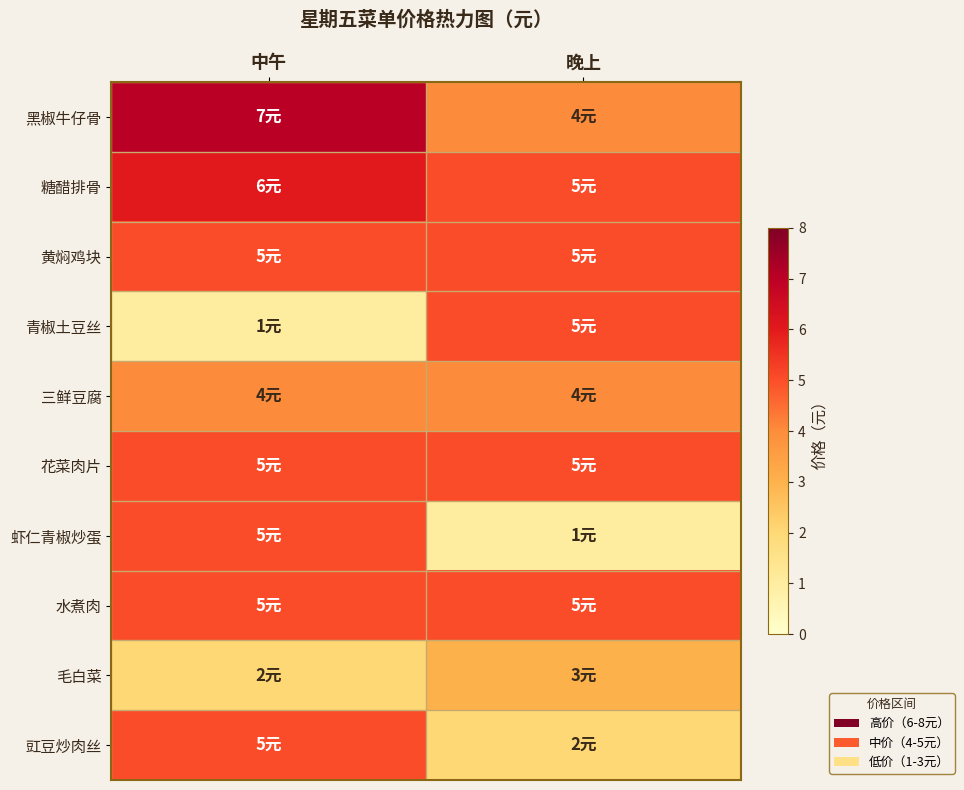

How many series are shown in this chart?

10